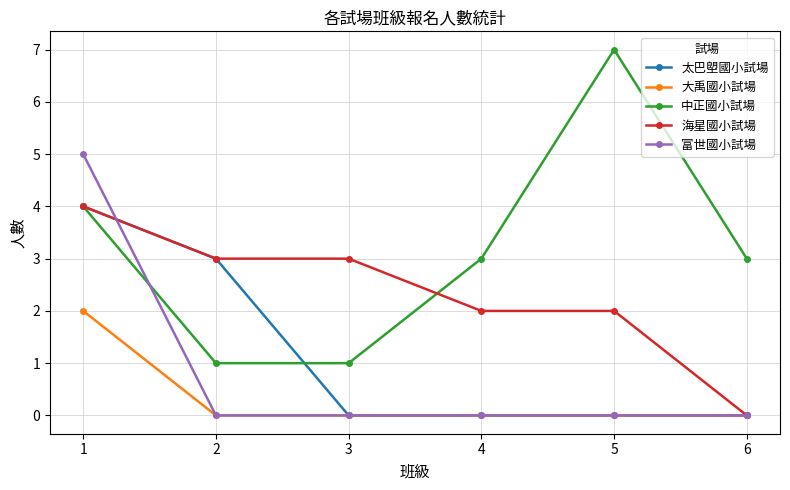

How many lines are shown in the chart?

5